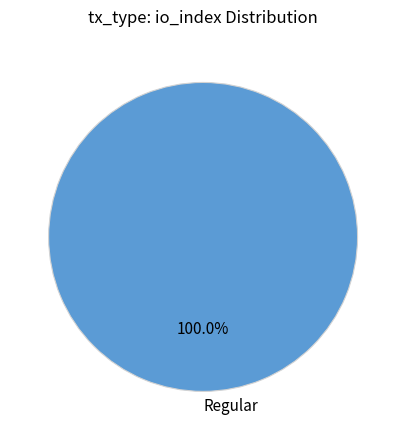

Rank the categories by value from lowest to highest.

Regular